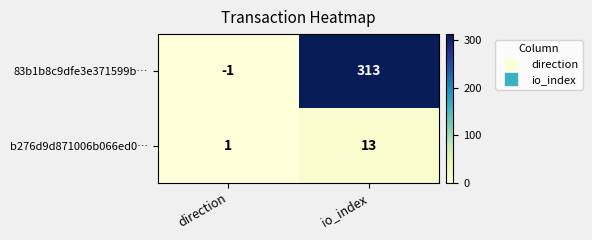

At io_index, list the series in order from smallest to largest.

b276d9d871006b066ed0…, 83b1b8c9dfe3e371599b…